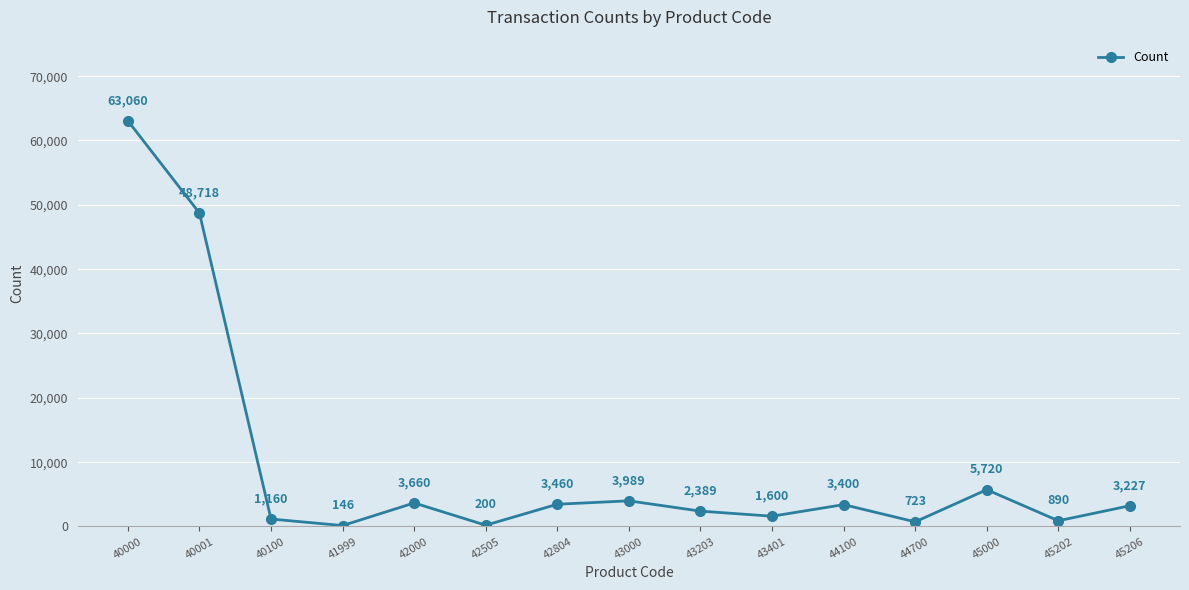

The chart shows a value of 200 at 42505. True or false?

True